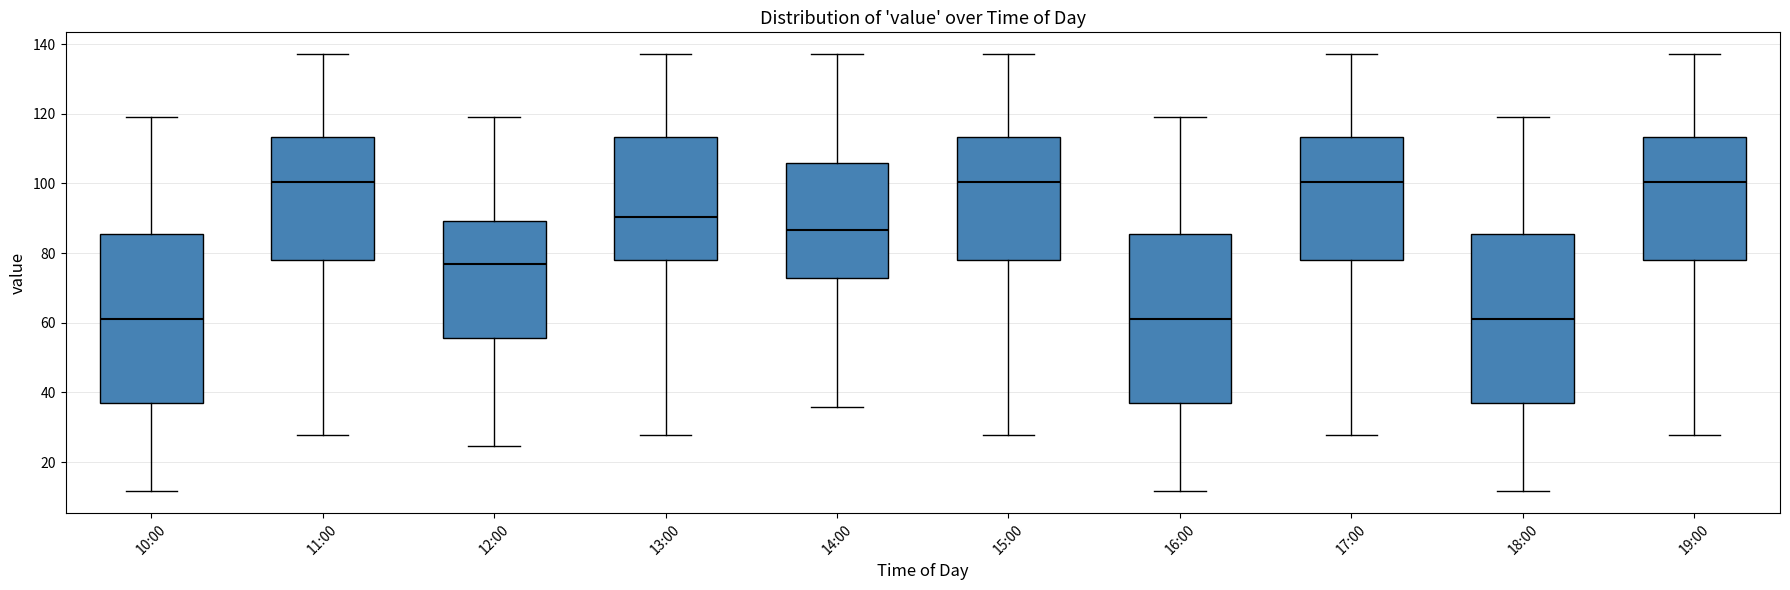

Where does the median line of the box for 18:00 sit on the y-axis? The values are not printed on the chart, so give them approximately, as read against the axis.

62